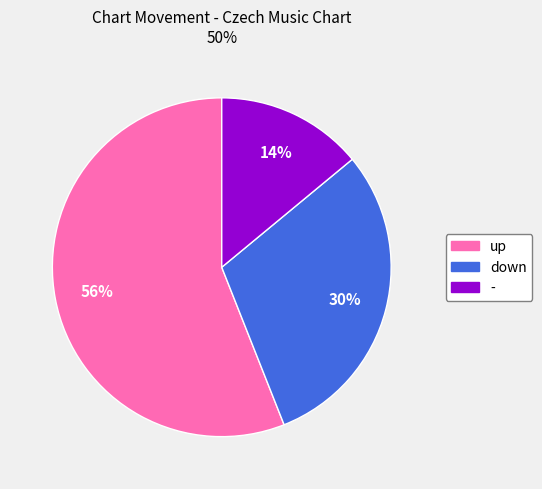

Is the sum of down and up greater than half?

Yes